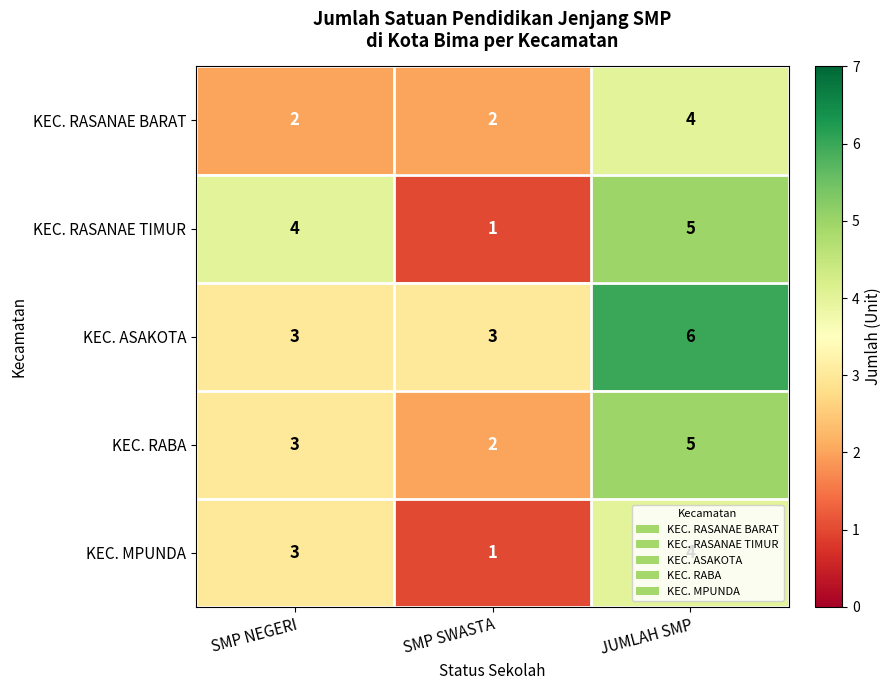

Rank the categories by KEC. RABA value from highest to lowest.

JUMLAH SMP, SMP NEGERI, SMP SWASTA